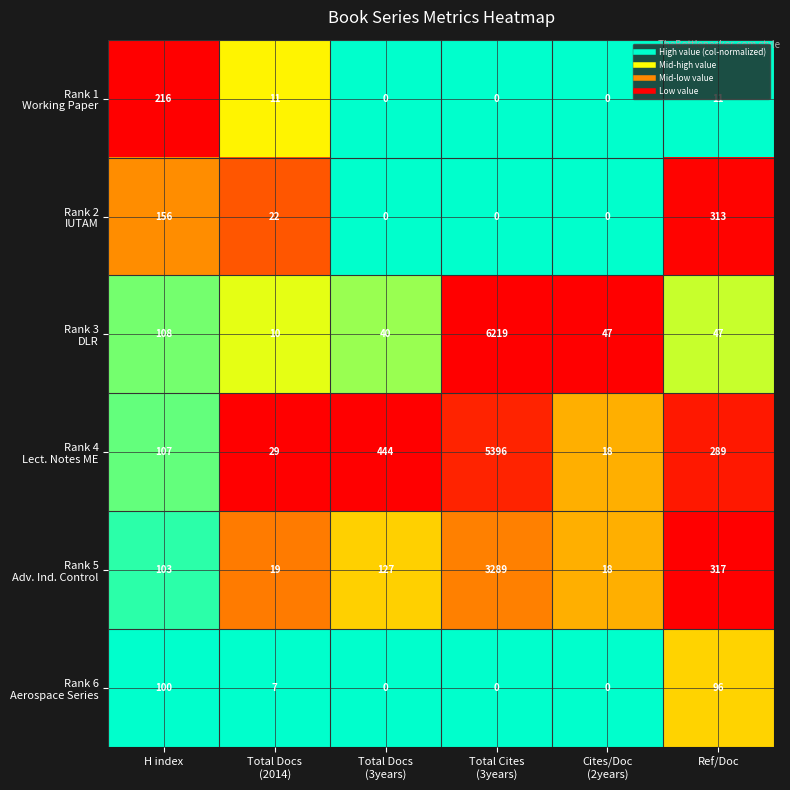

What is the maximum value shown in the chart?

6219